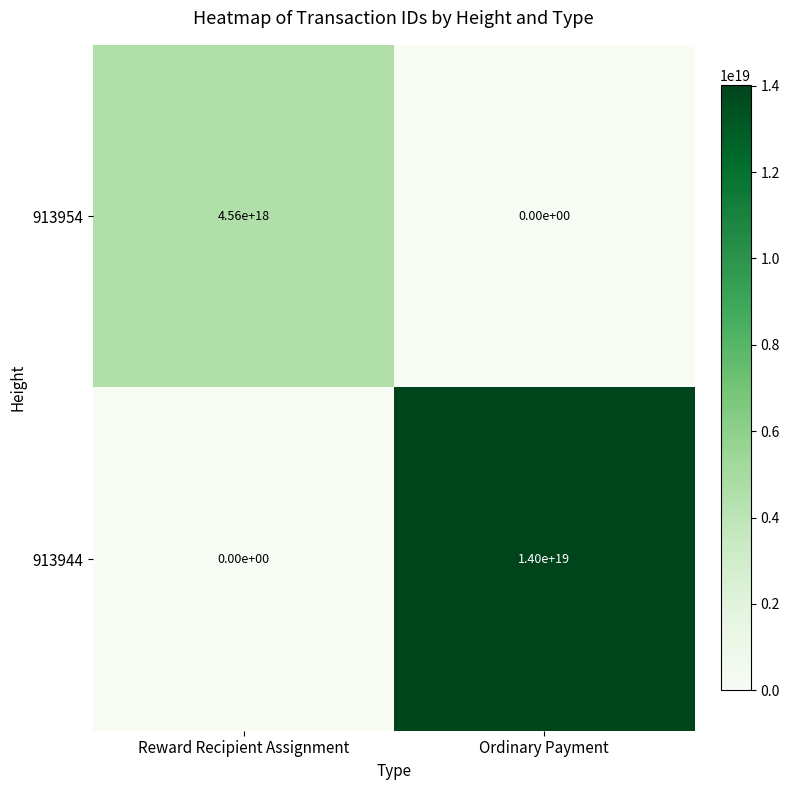

Which series has the largest range (max minus min)?

913944